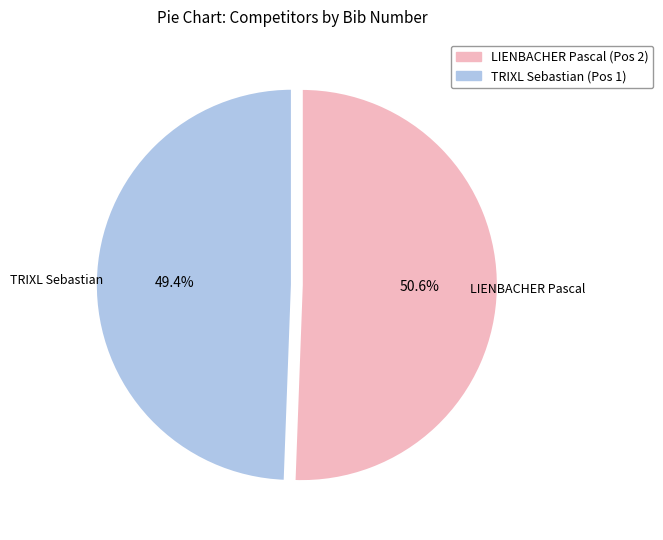

Is there a majority slice in this chart?

Yes